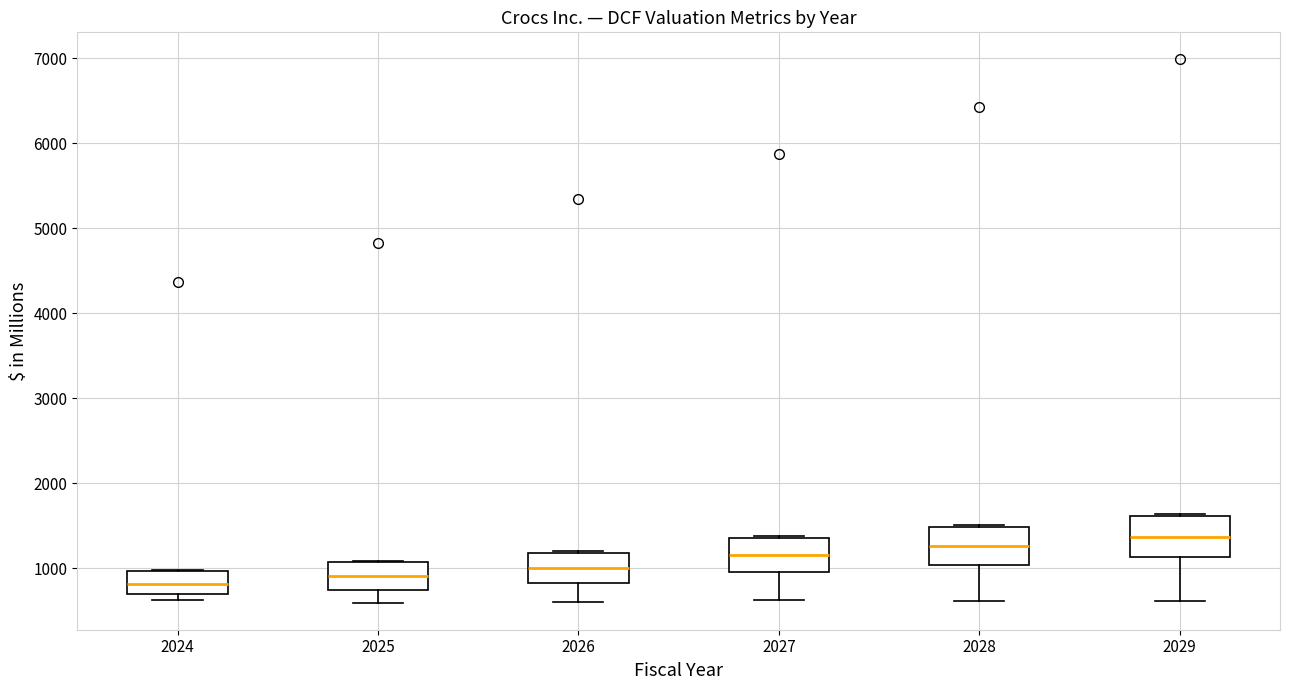

Reading left to right, transcribe this box plot: for each box, give where its median line is, the range the box spans, and where its two whiskers end, as read against the y-axis. The values are not printed on the chart, so give them approximately, as read against the axis.

2024: median 800, box 700 to 1000, whiskers 600 to 1000
2025: median 900, box 700 to 1100, whiskers 600 to 1100
2026: median 1000, box 800 to 1200, whiskers 600 to 1200
2027: median 1200, box 1000 to 1400, whiskers 600 to 1400
2028: median 1300, box 1000 to 1500, whiskers 600 to 1500
2029: median 1400, box 1100 to 1600, whiskers 600 to 1600